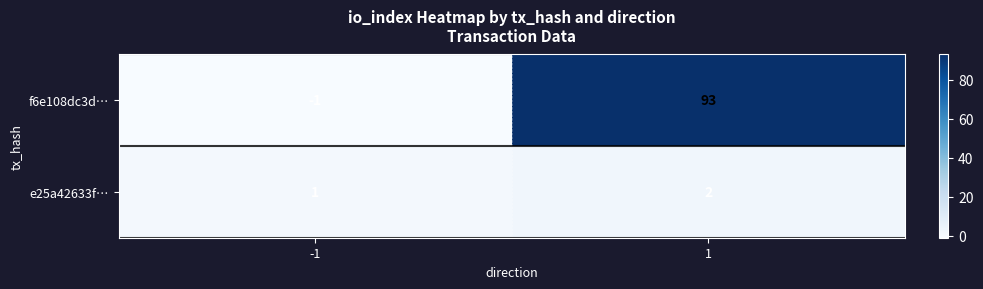

Which series has the widest spread of values?

f6e108dc3d…